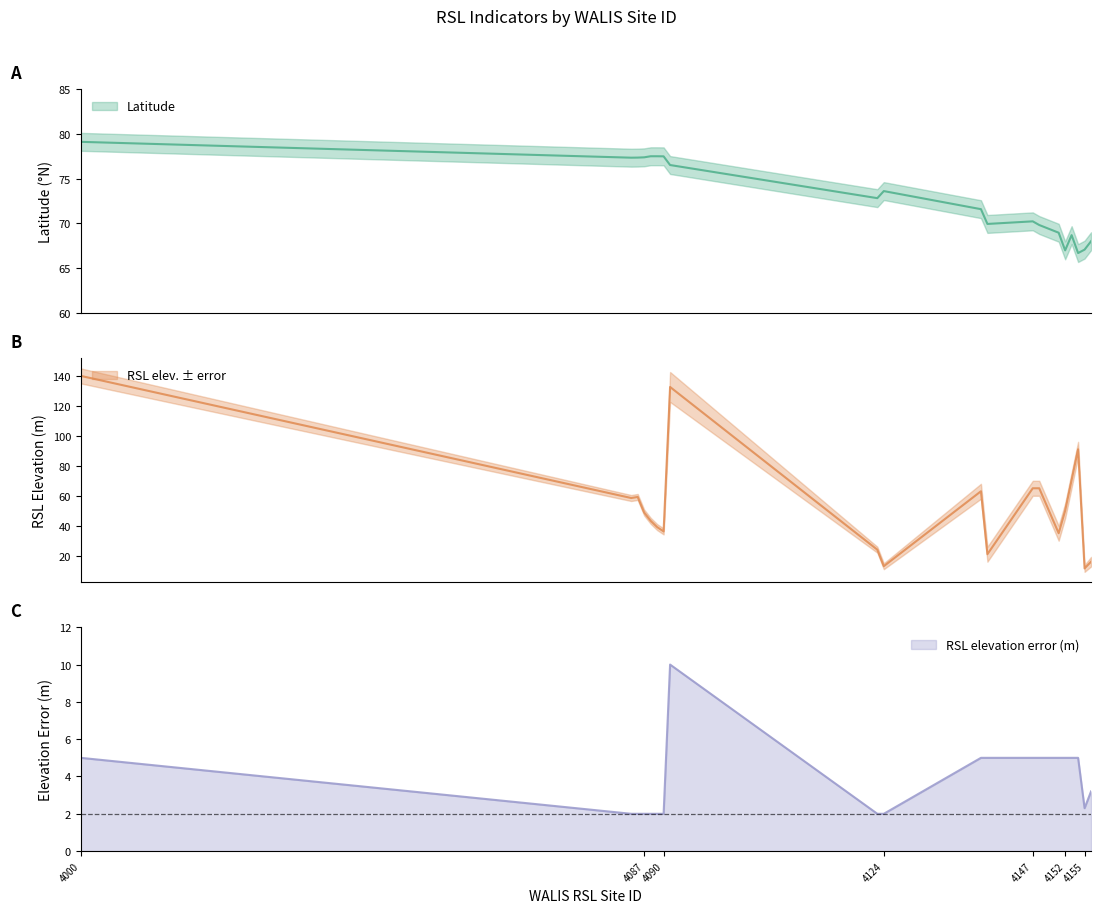

What is the difference between the maximum and minimum values in the Latitude series?

12.4